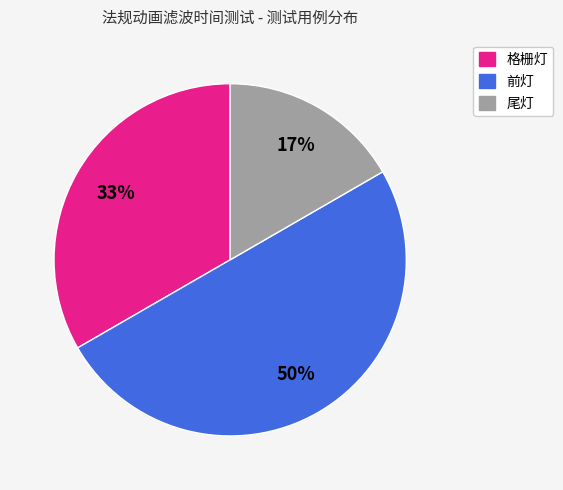

Count the number of slices in the pie.

3